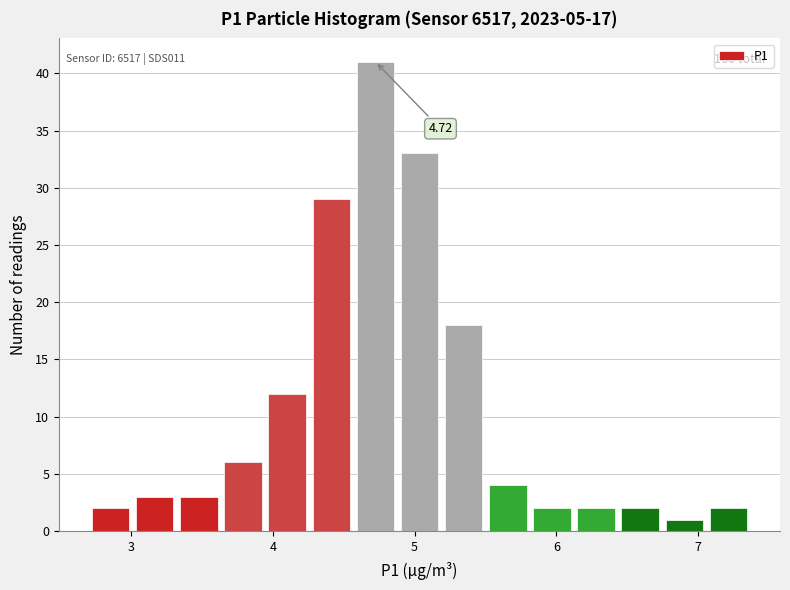

Read against the x-axis, roughly where is the centre of the tallest bar?

4.7